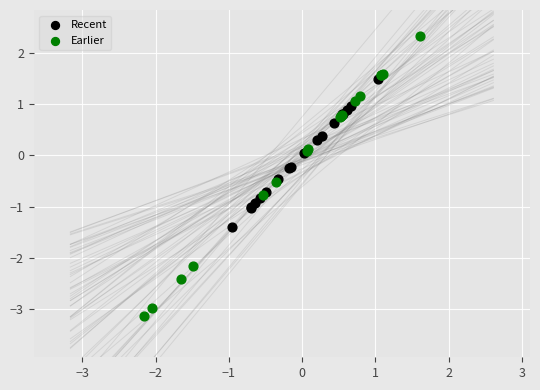

Which series contains the lowest Y value?

Earlier